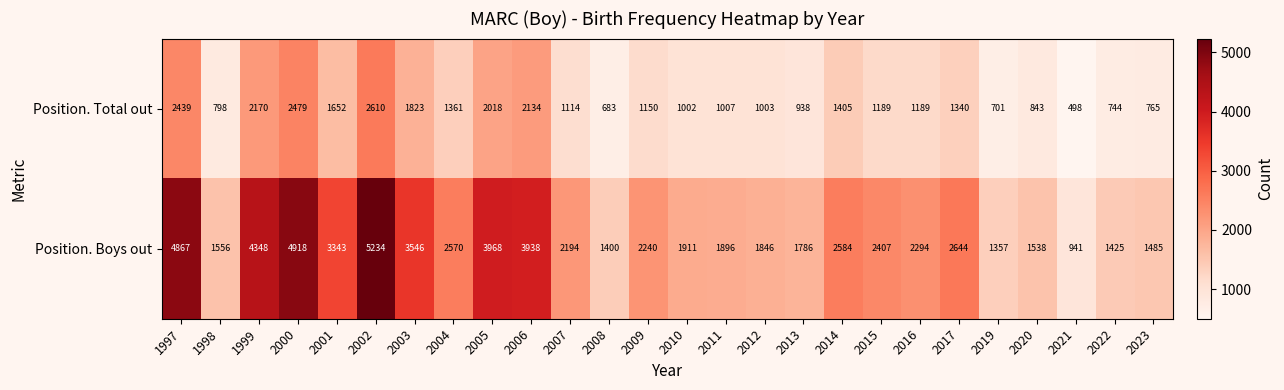

Which series has the largest total across all categories?

Position. Boys out